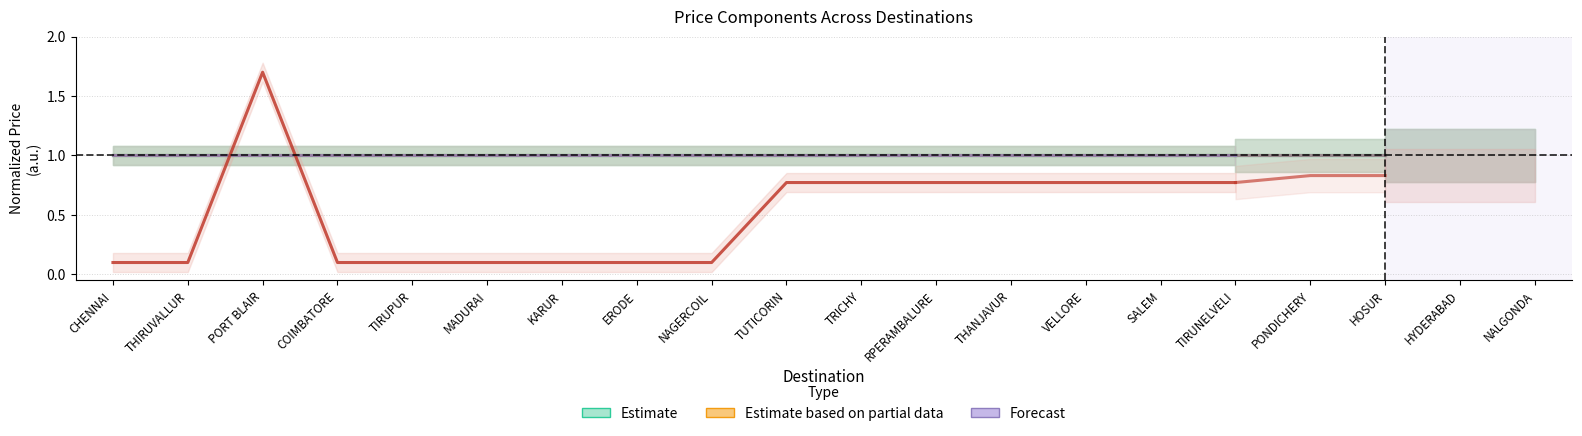

What is the minimum value shown in the chart?

0.1